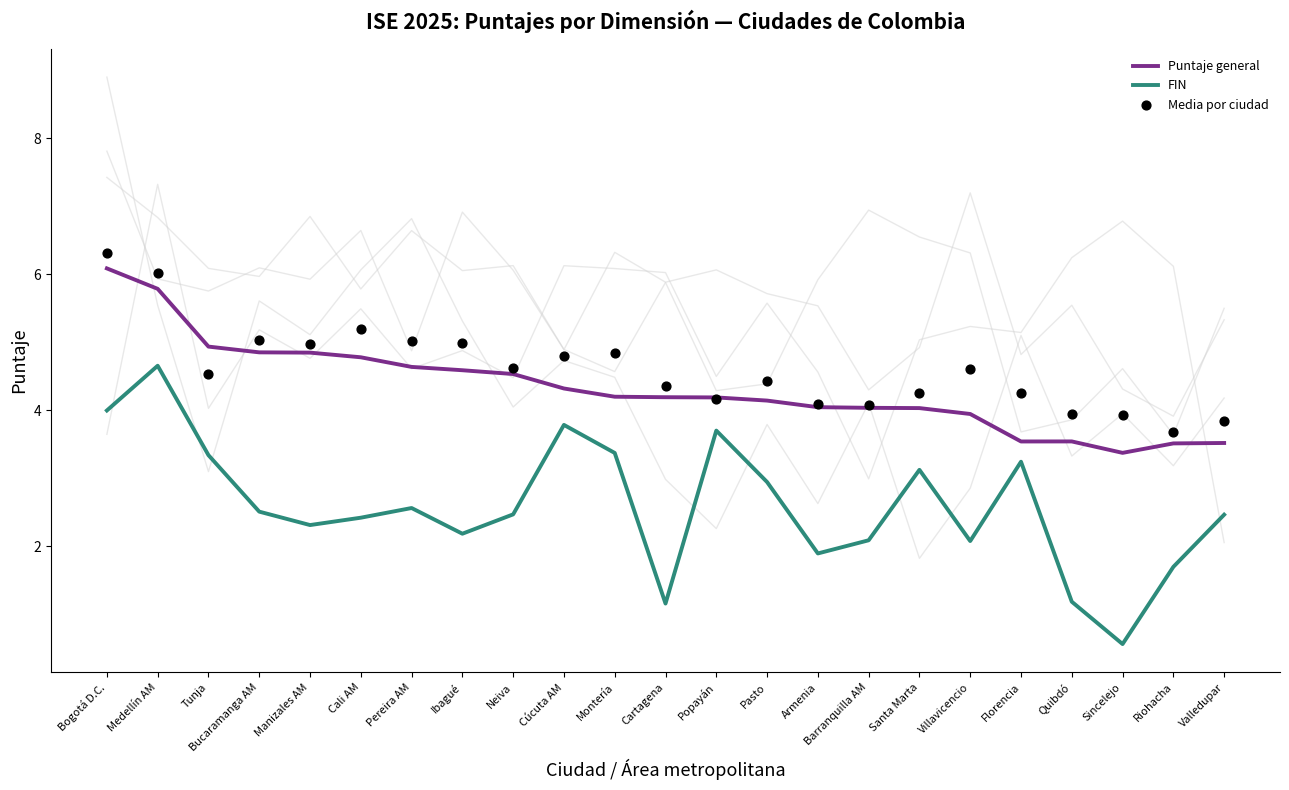

Which series reaches the minimum Y coordinate?

FIN